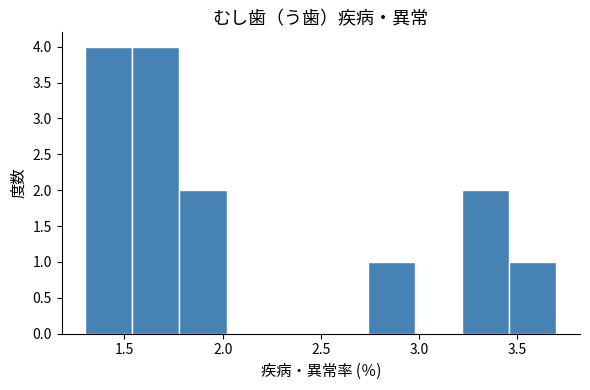

Reading left to right, transcribe this chart: for each bar, give the range it covers on the x-axis and its height. Neither the bar edges nor the heights are printed on the chart, so give them approximately, as read against the axes.

1.30 to 1.54: 4
1.54 to 1.78: 4
1.78 to 2.02: 2
2.02 to 2.26: 0
2.26 to 2.50: 0
2.50 to 2.74: 0
2.74 to 2.98: 1
2.98 to 3.22: 0
3.22 to 3.46: 2
3.46 to 3.70: 1